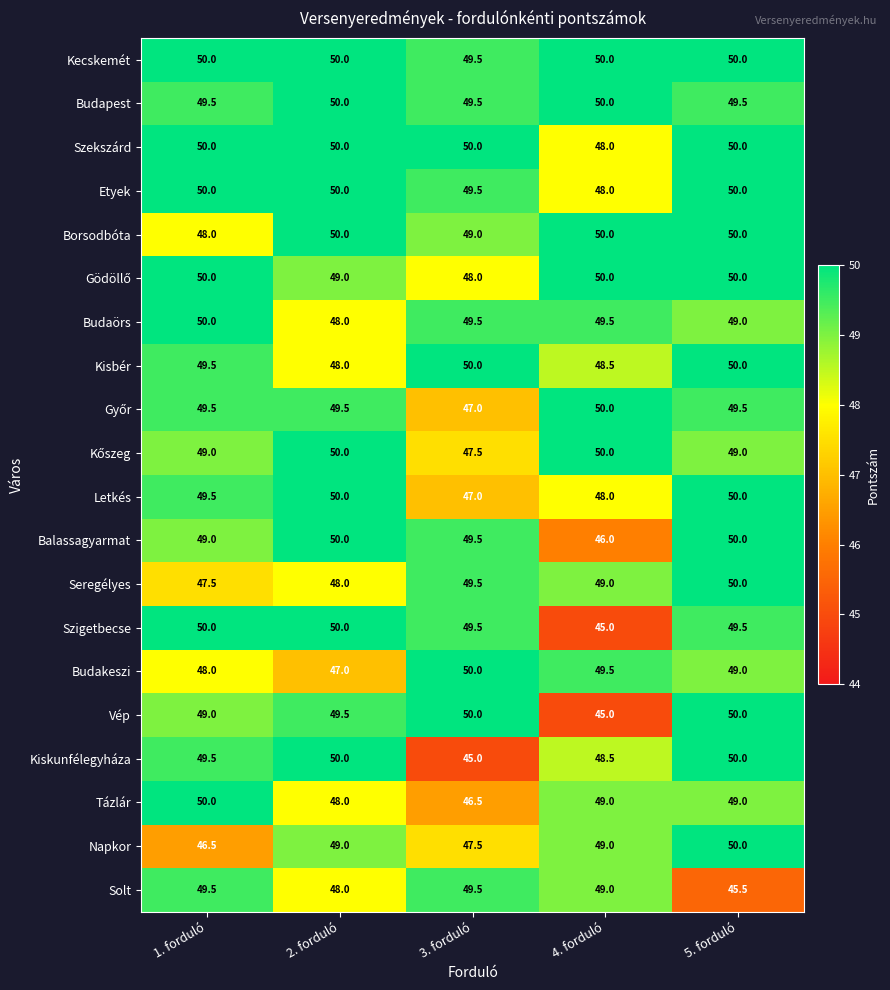

What is the difference between the maximum and minimum values in the Etyek series?

2.0